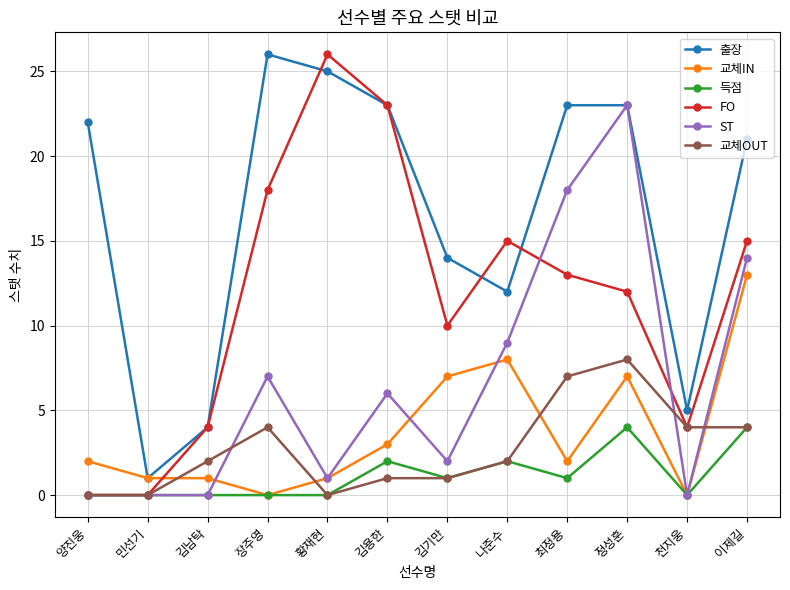

What is the spread (max minus min) of values at 황재현?

26